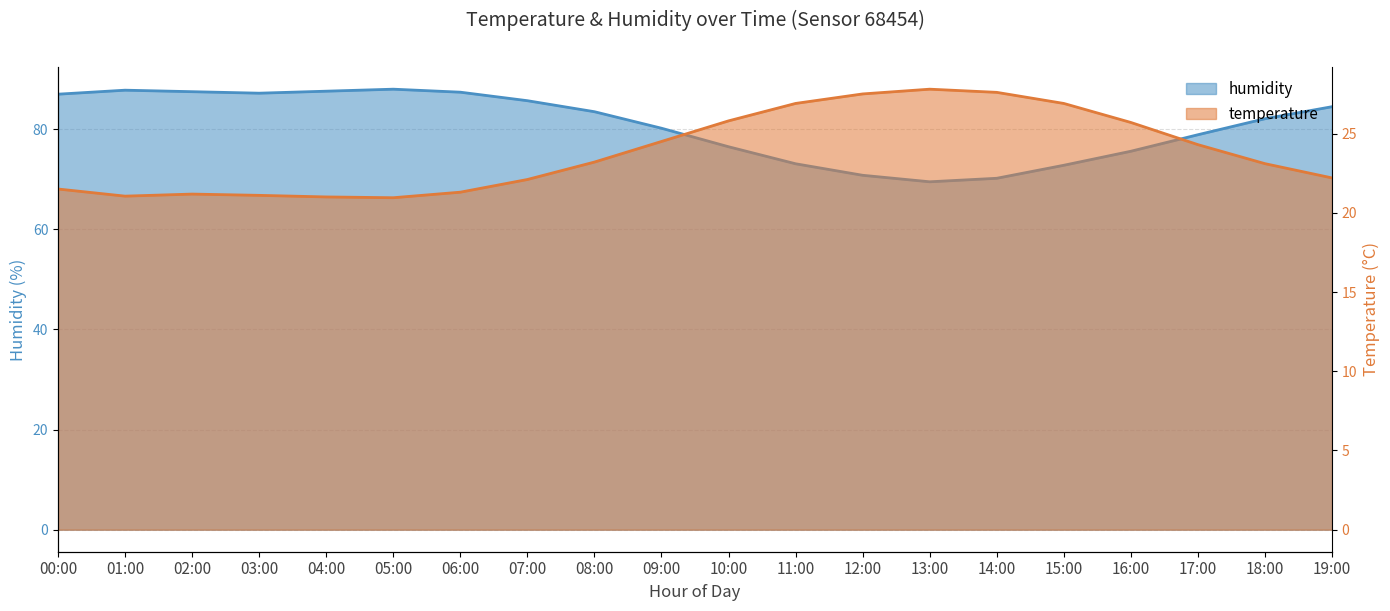

At how many categories does at least one series exceed 79?

12